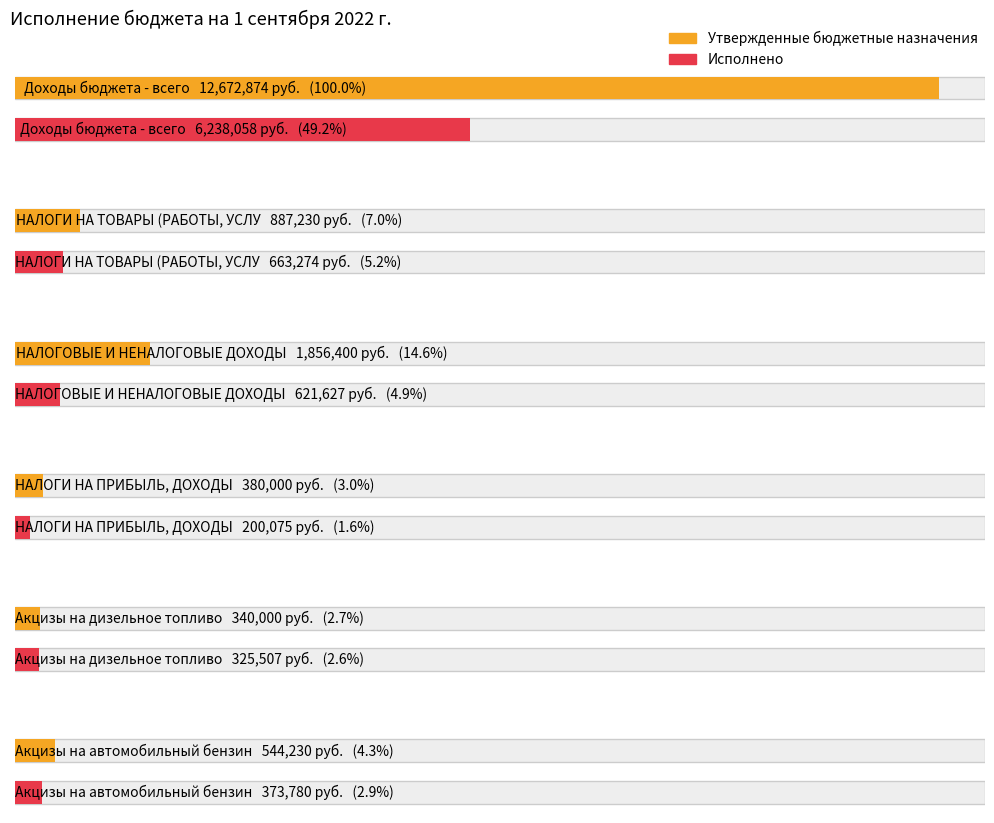

Rank the series at НАЛОГИ НА ТОВАРЫ (РАБОТЫ, УСЛУГИ) from highest to lowest value.

Утвержденные бюджетные назначения, Исполнено